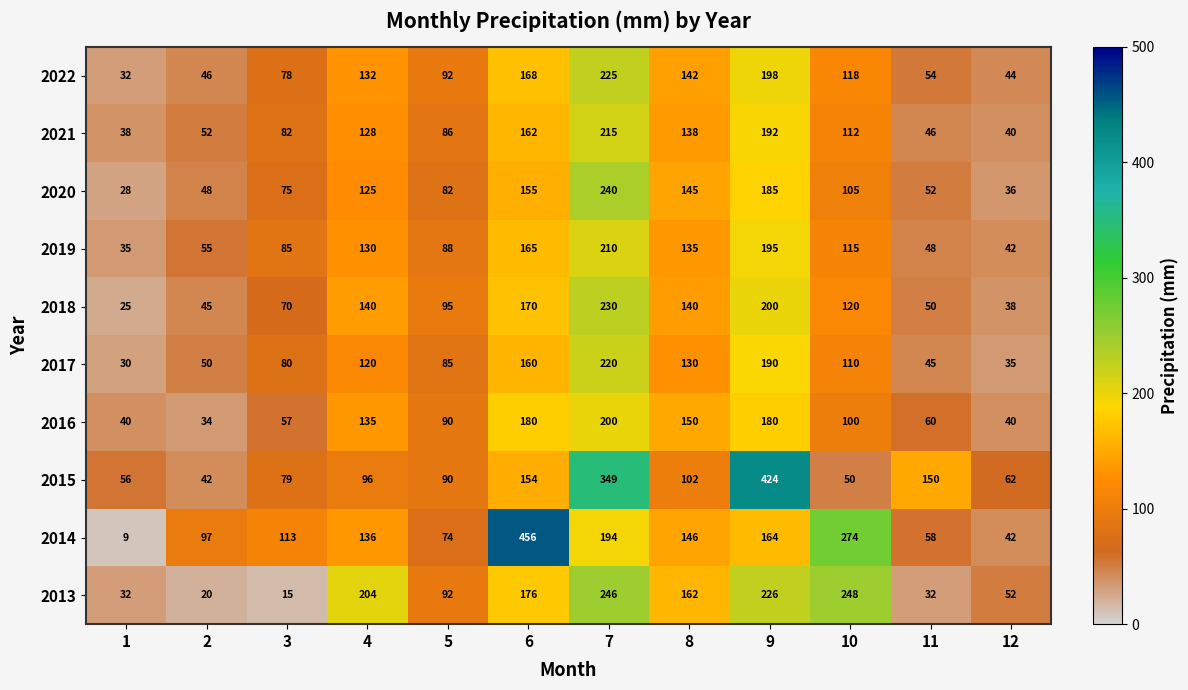

List the series in order of their peak value, highest first.

2014, 2015, 2013, 2020, 2018, 2022, 2017, 2021, 2019, 2016